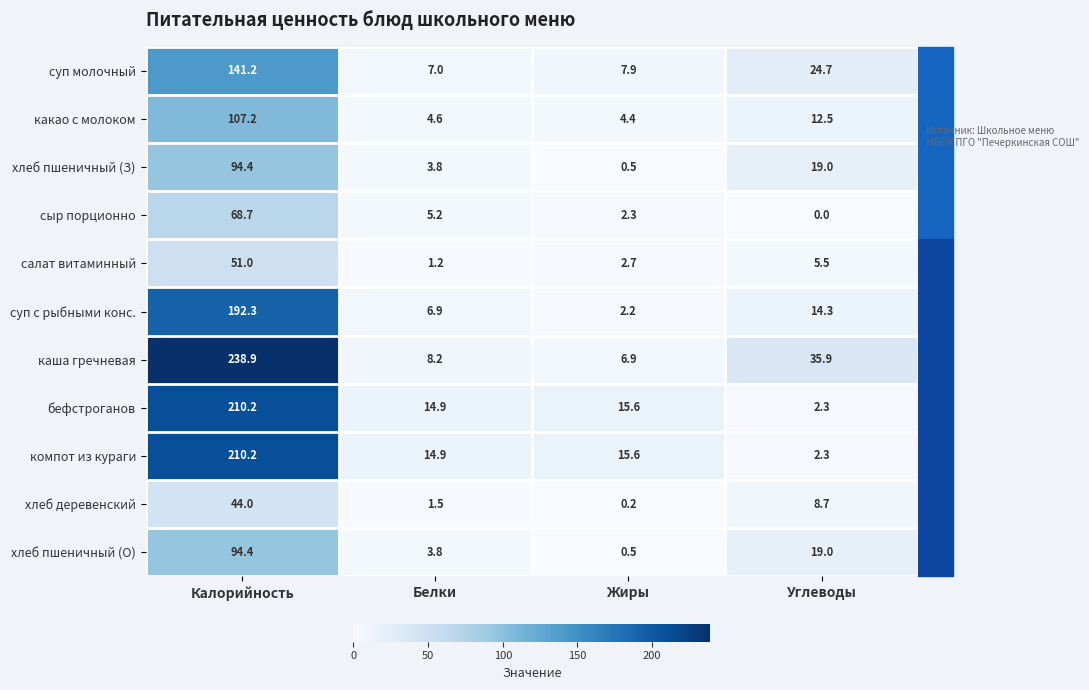

How many series are shown in this chart?

11